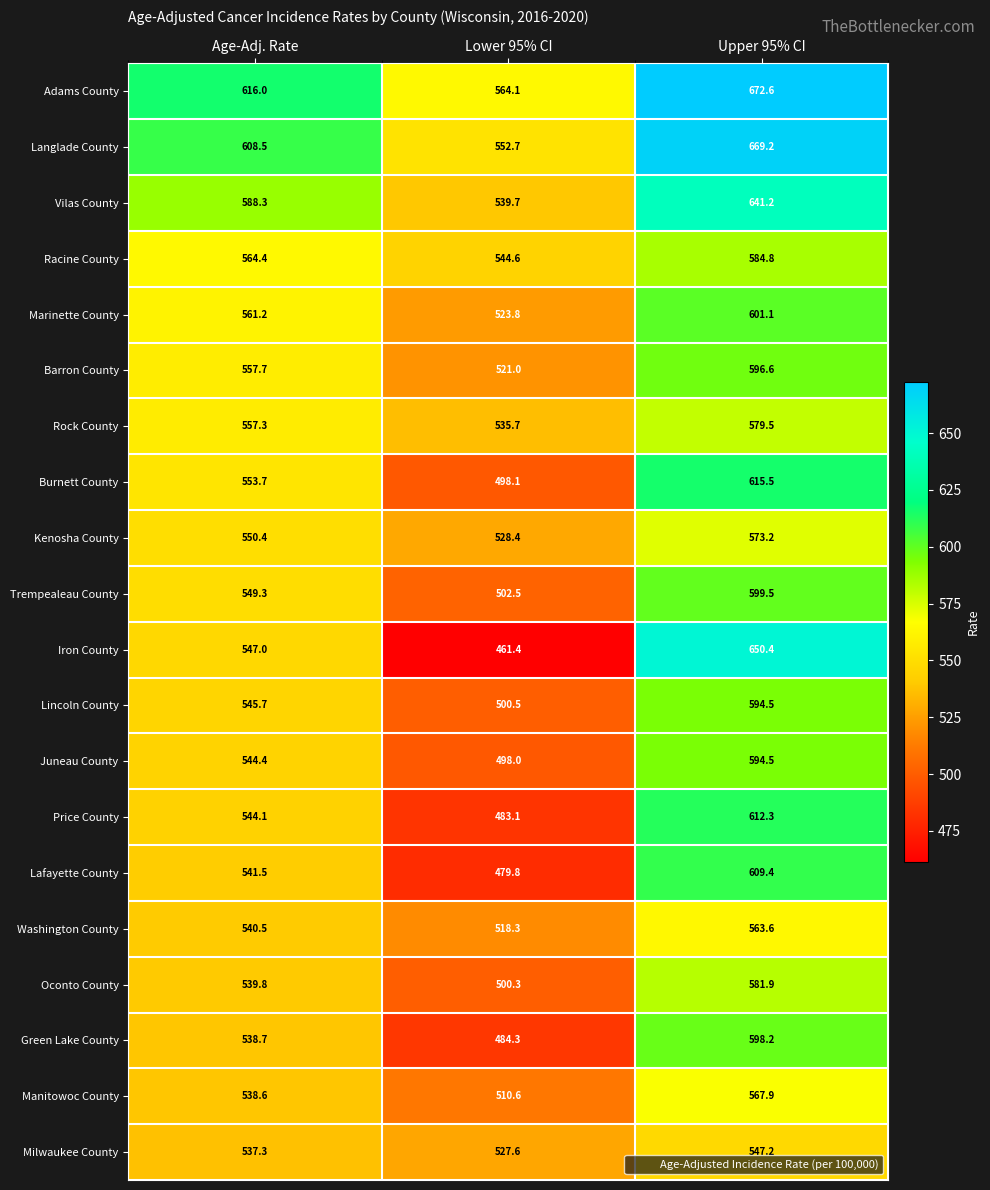

Read the Green Lake County value at Upper 95% CI.

598.2